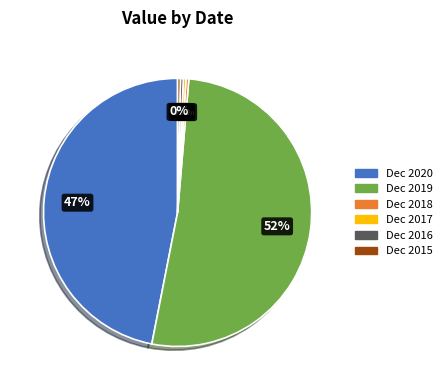

Is there a majority slice in this chart?

Yes